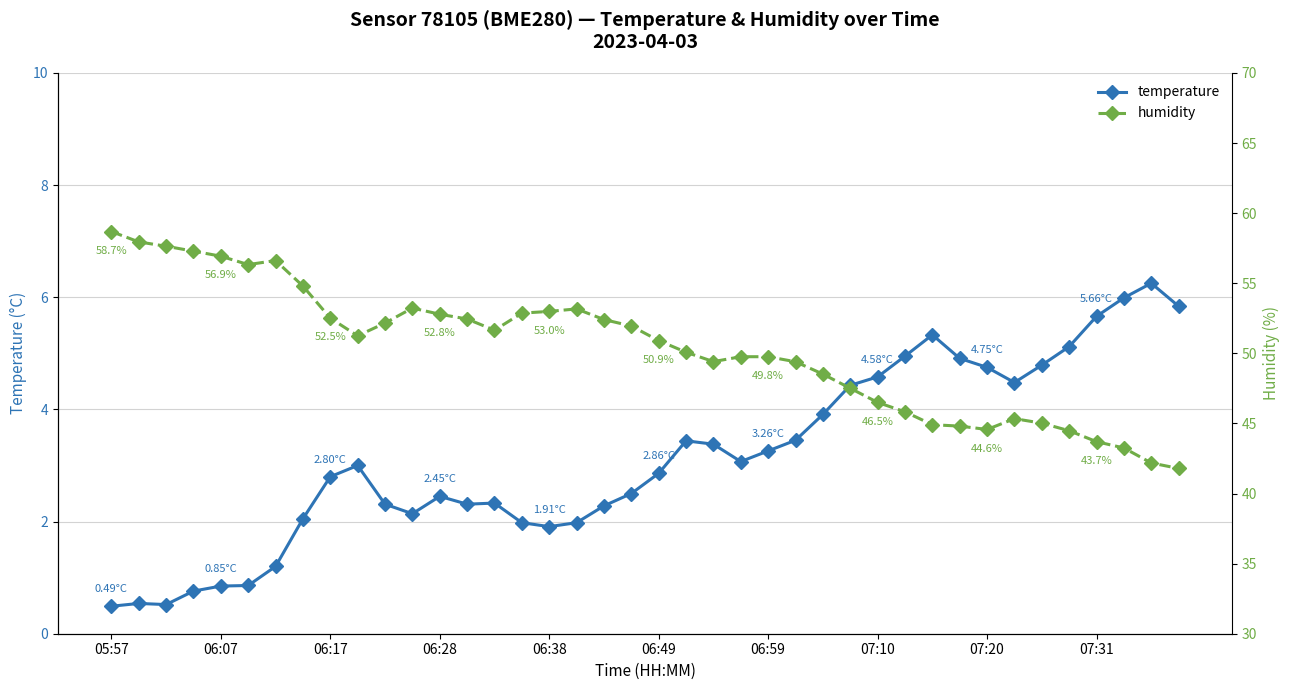

True or false: temperature has more than 2 points higher than both neighbors.

True